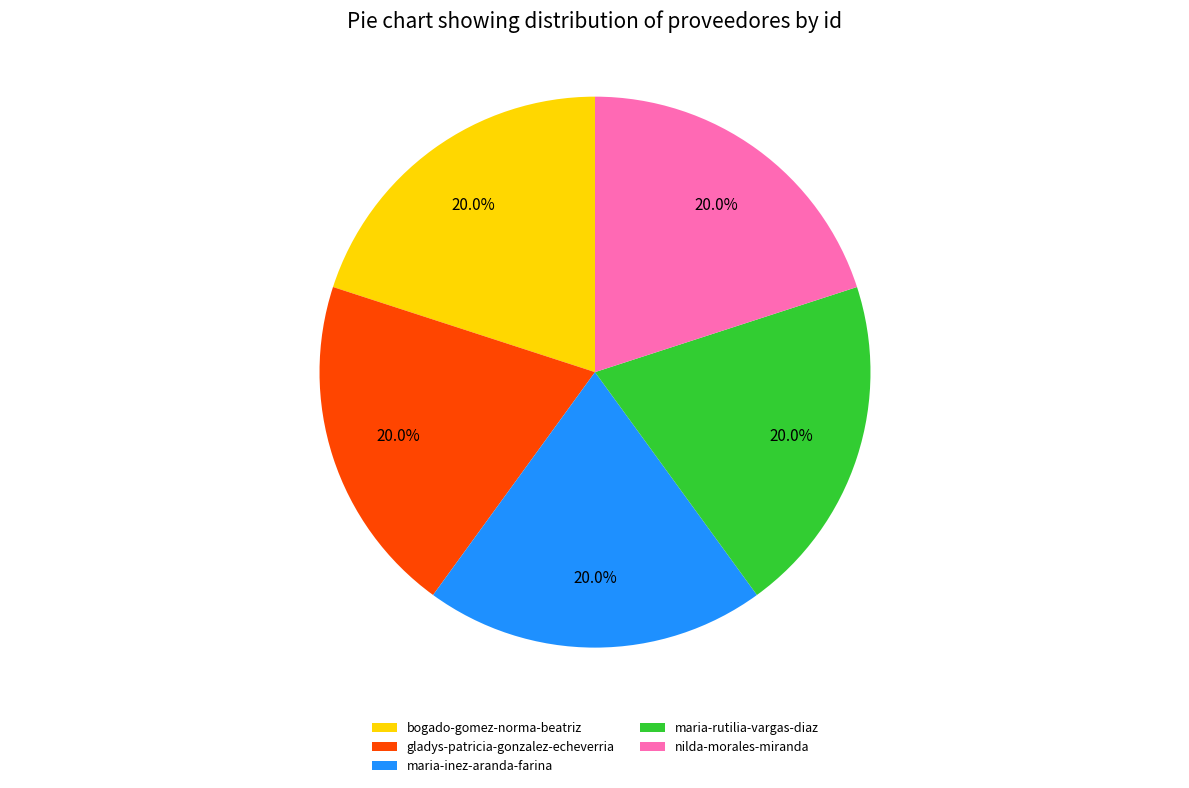

Combined, do gladys-patricia-gonzalez-echeverria and nilda-morales-miranda account for over 50%?

No